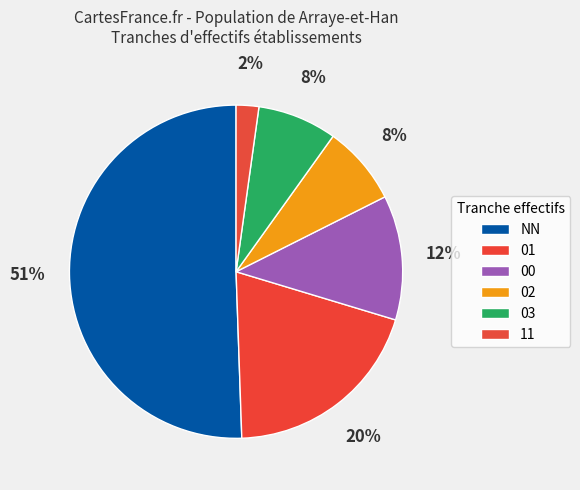

Does 01 account for over 50% of the chart?

No